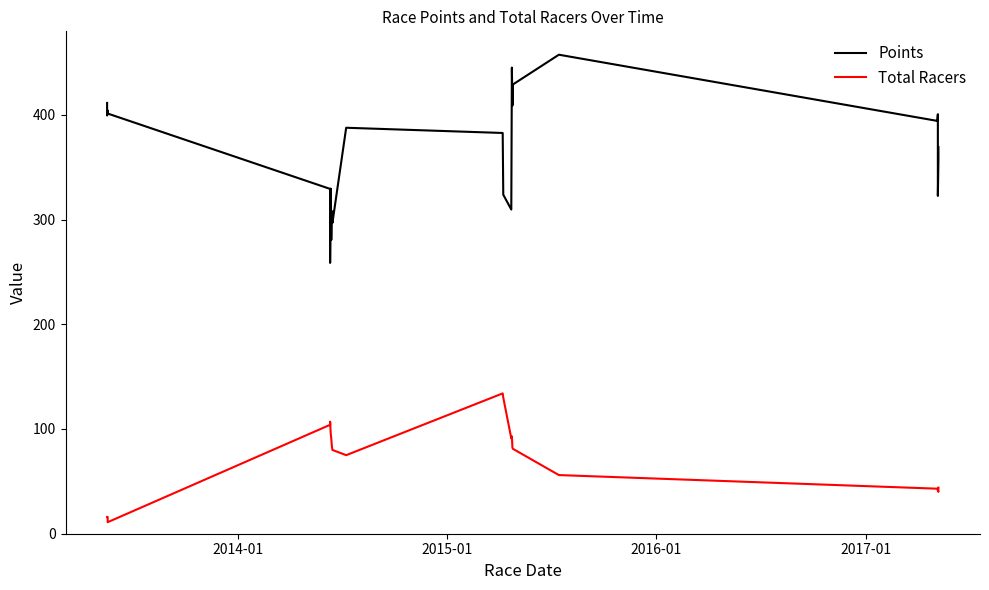

Count the number of data series in this chart.

2